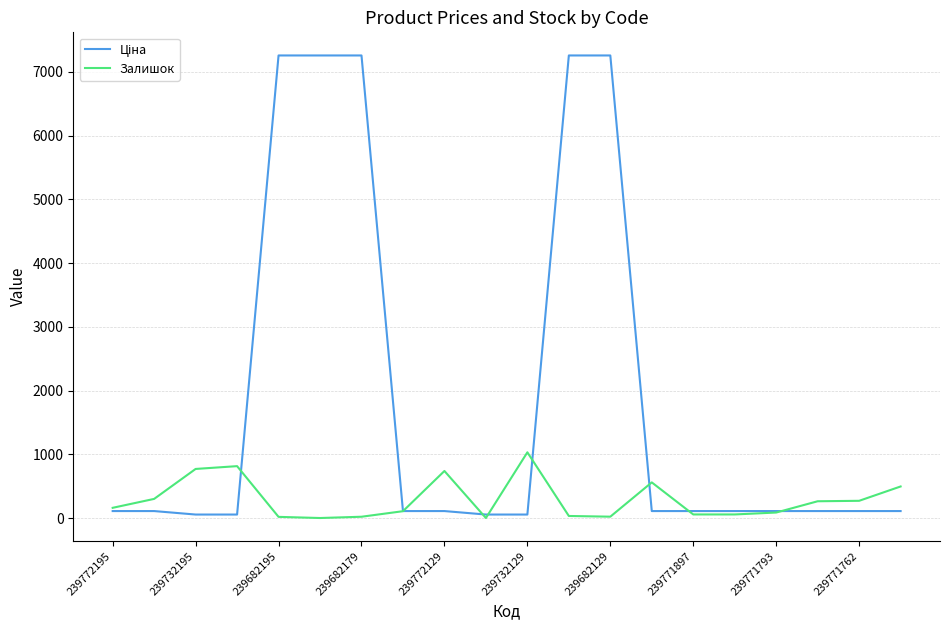

What is the maximum value shown in the chart?

7258.9